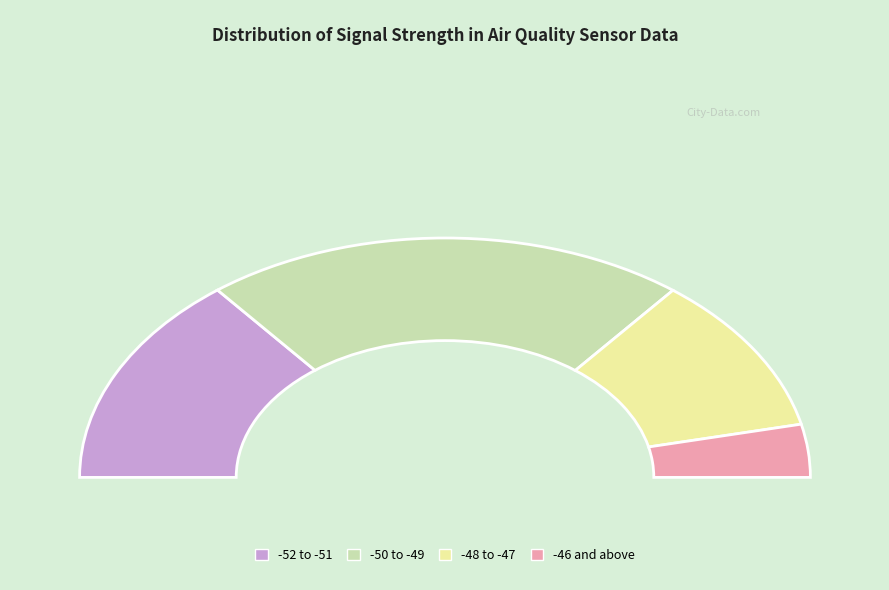

To the nearest percent, what is the combined percentage of -49 and -49?

20%